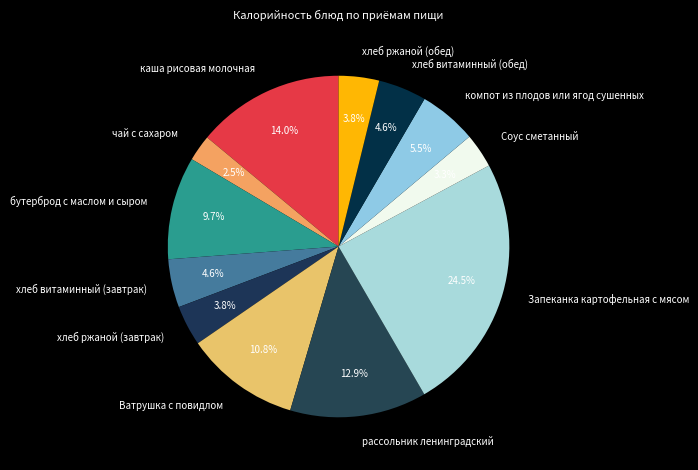

How many slices are in this pie chart?

12